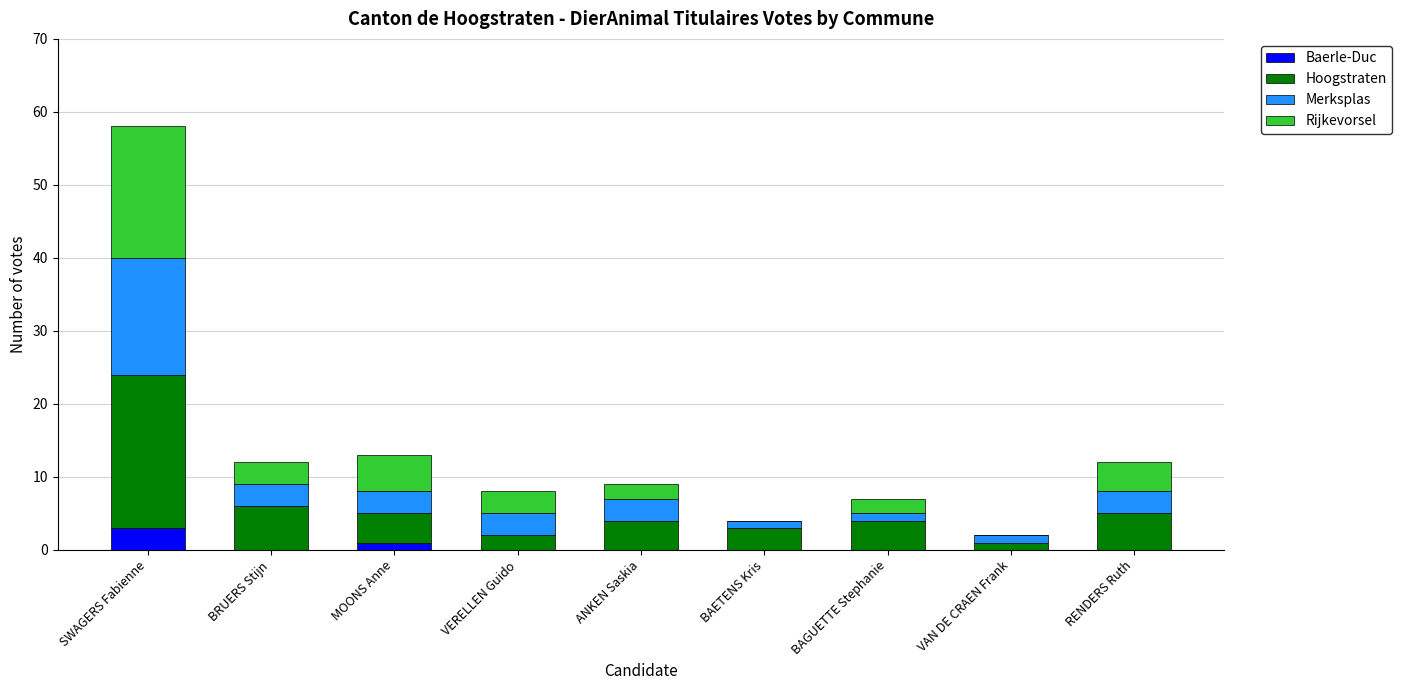

Which category has the highest value in the Baerle-Duc series?

SWAGERS Fabienne